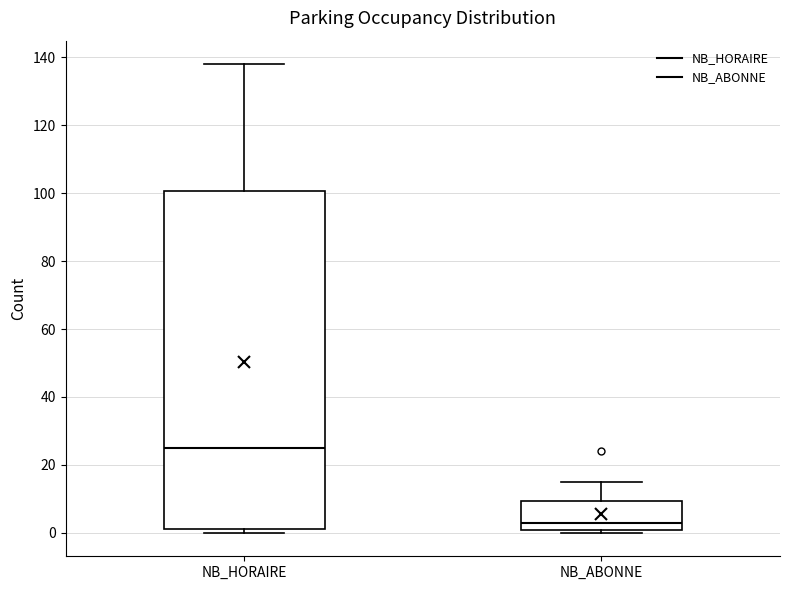

Reading left to right, read every box against the y-axis: the position of its median line, the range the box covers, and the ends of its whiskers. The values are not printed on the chart, so give them approximately, as read against the axis.

NB_HORAIRE: median 26, box 2 to 100, whiskers 0 to 138
NB_ABONNE: median 4, box 0 to 10, whiskers 0 (just below the box's lower edge) to 16